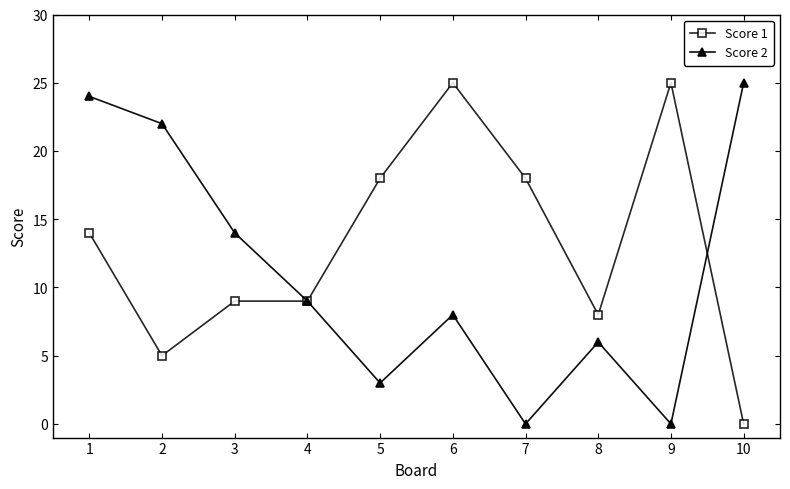

Rank the series by their average value, from highest to lowest.

Score 1, Score 2